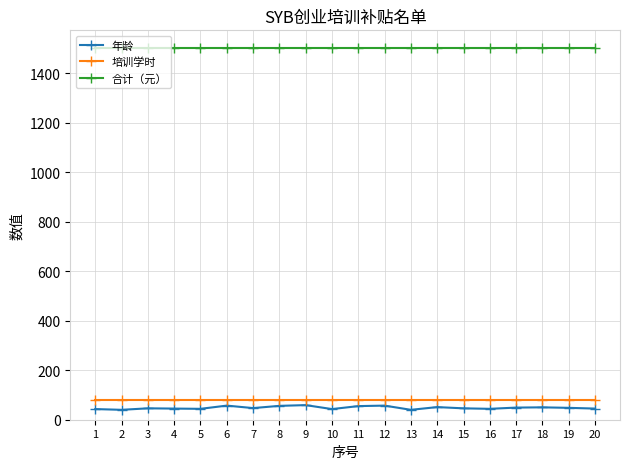

Is the value of 年龄 at 2 greater than the value of 培训学时 at 15?

No